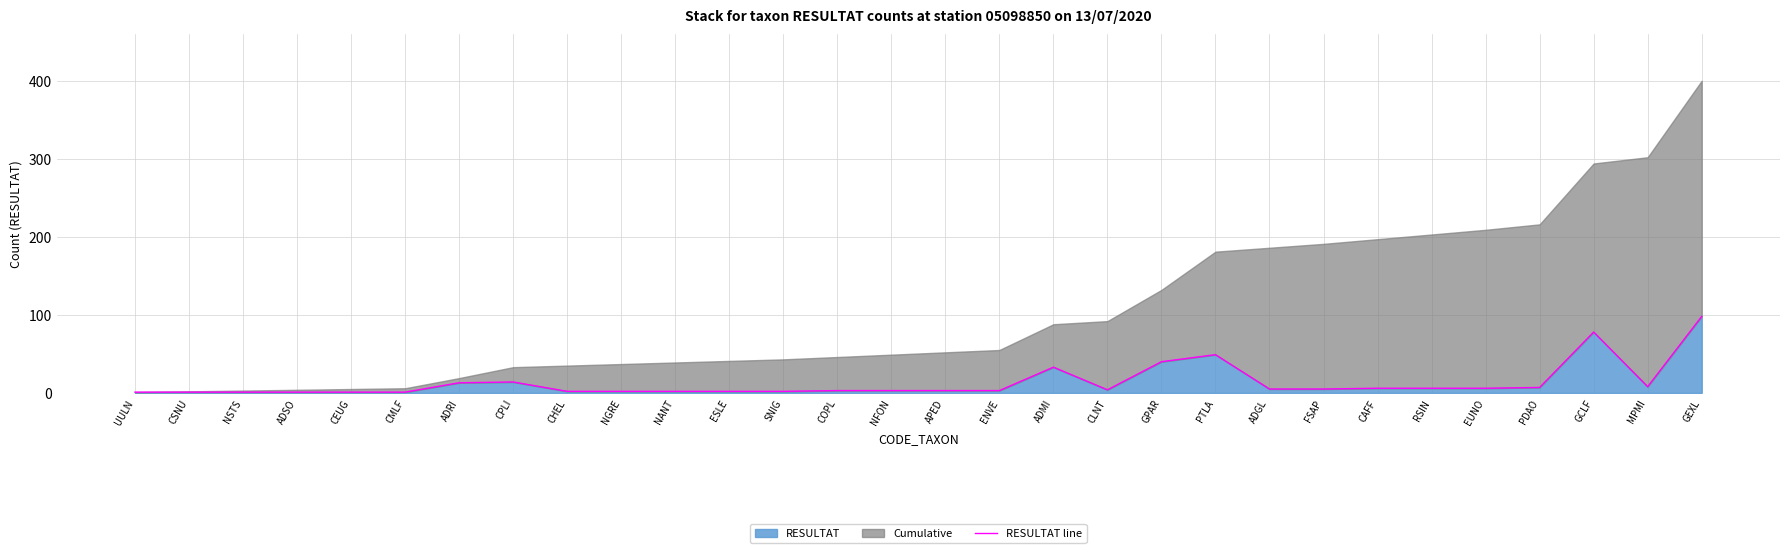

At which label does the data first exceed 4?

ADRI